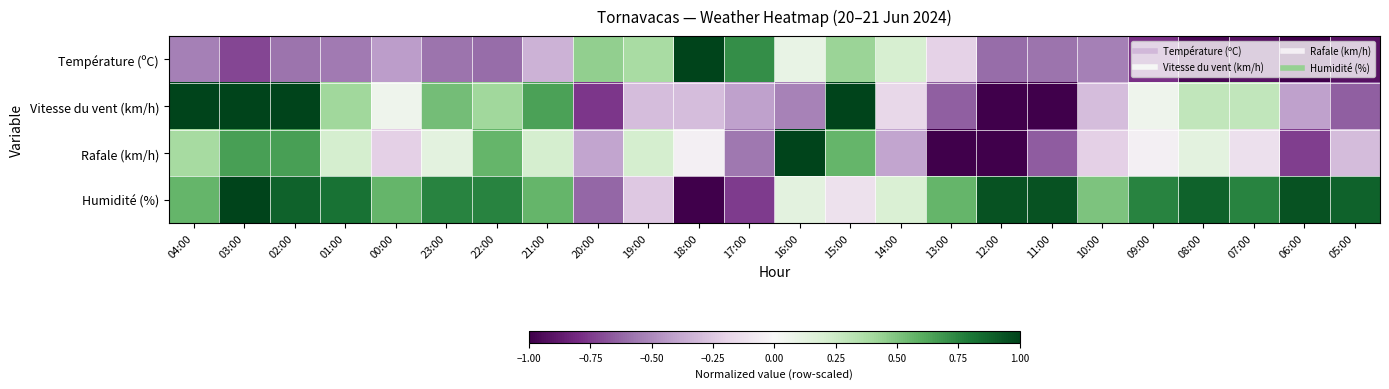

What is the spread (max minus min) of values at 02:00?

1.6